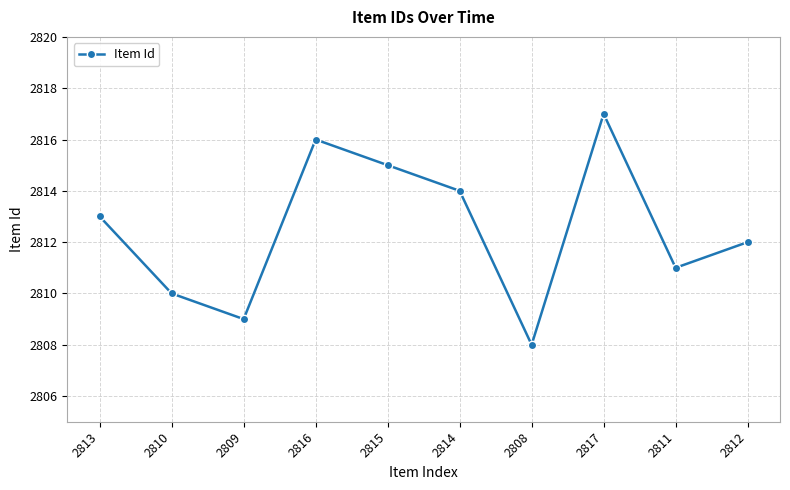

List the labels in order of value, smallest first.

2808, 2809, 2810, 2811, 2812, 2813, 2814, 2815, 2816, 2817